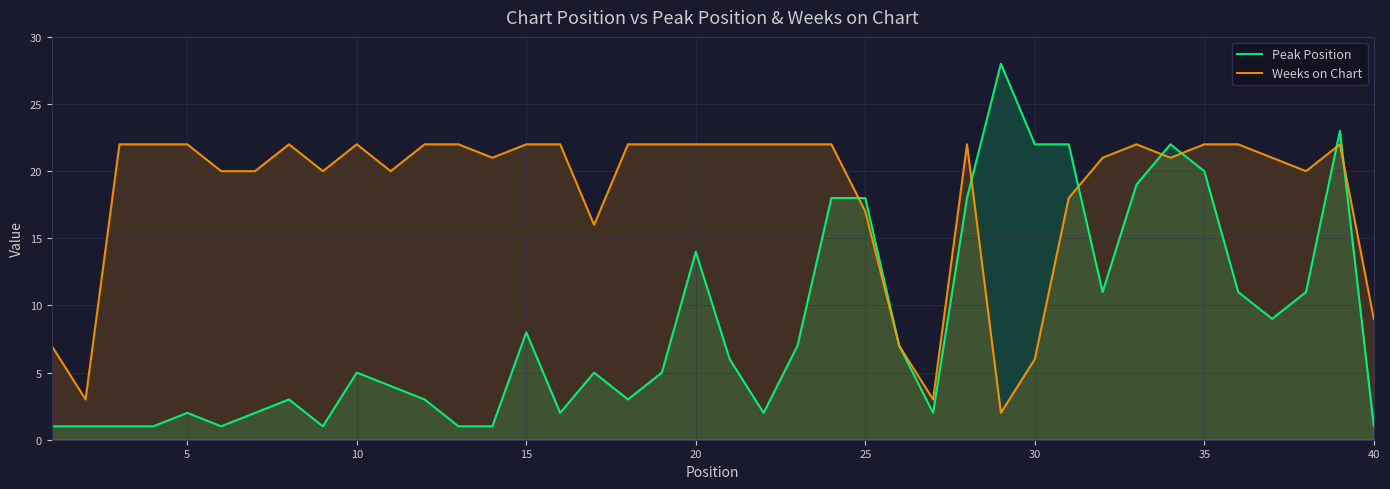

What is the approximate value of Weeks on Chart at 10, to the nearest 10?

20